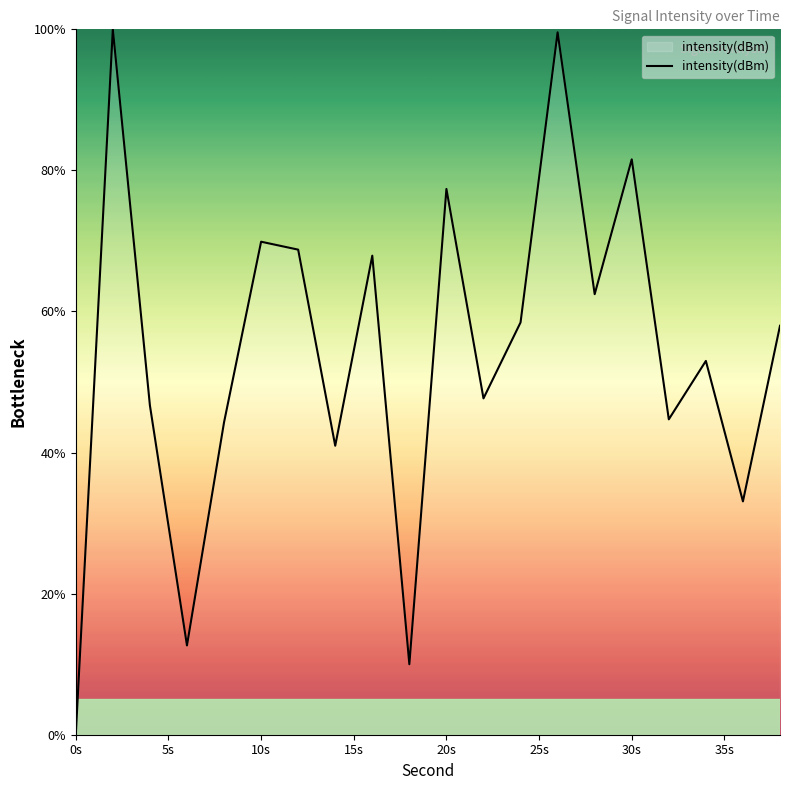

What is the difference between the maximum and minimum values?

100.0